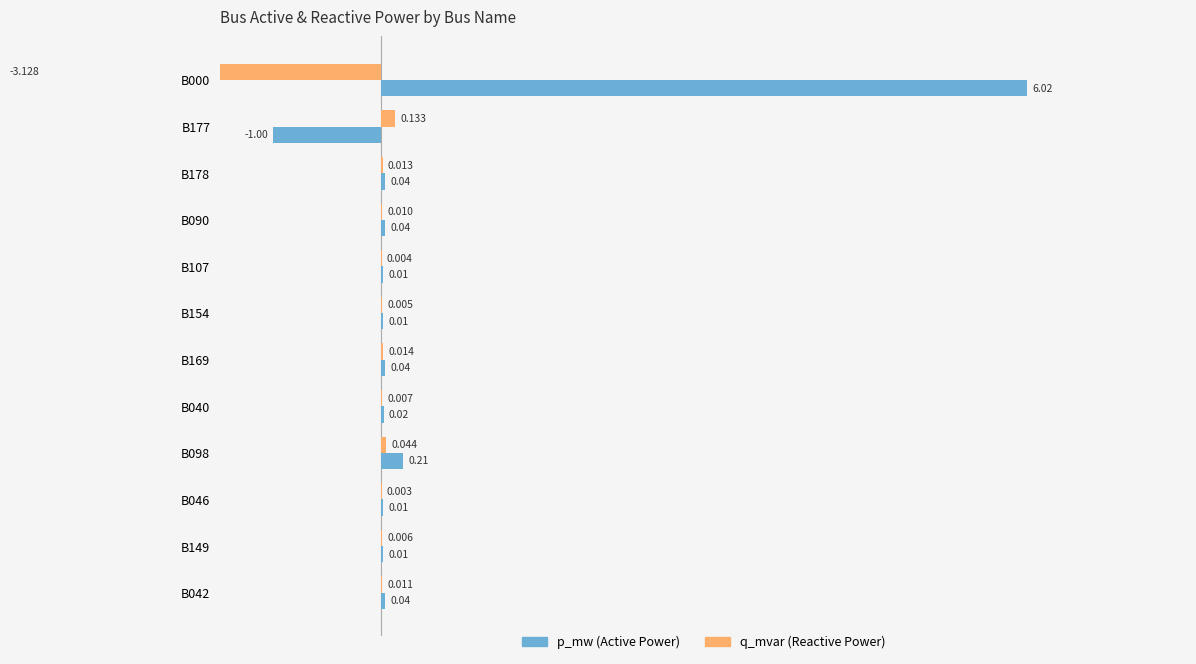

What is the difference between the second highest and second lowest values in the p_mw series?

0.2